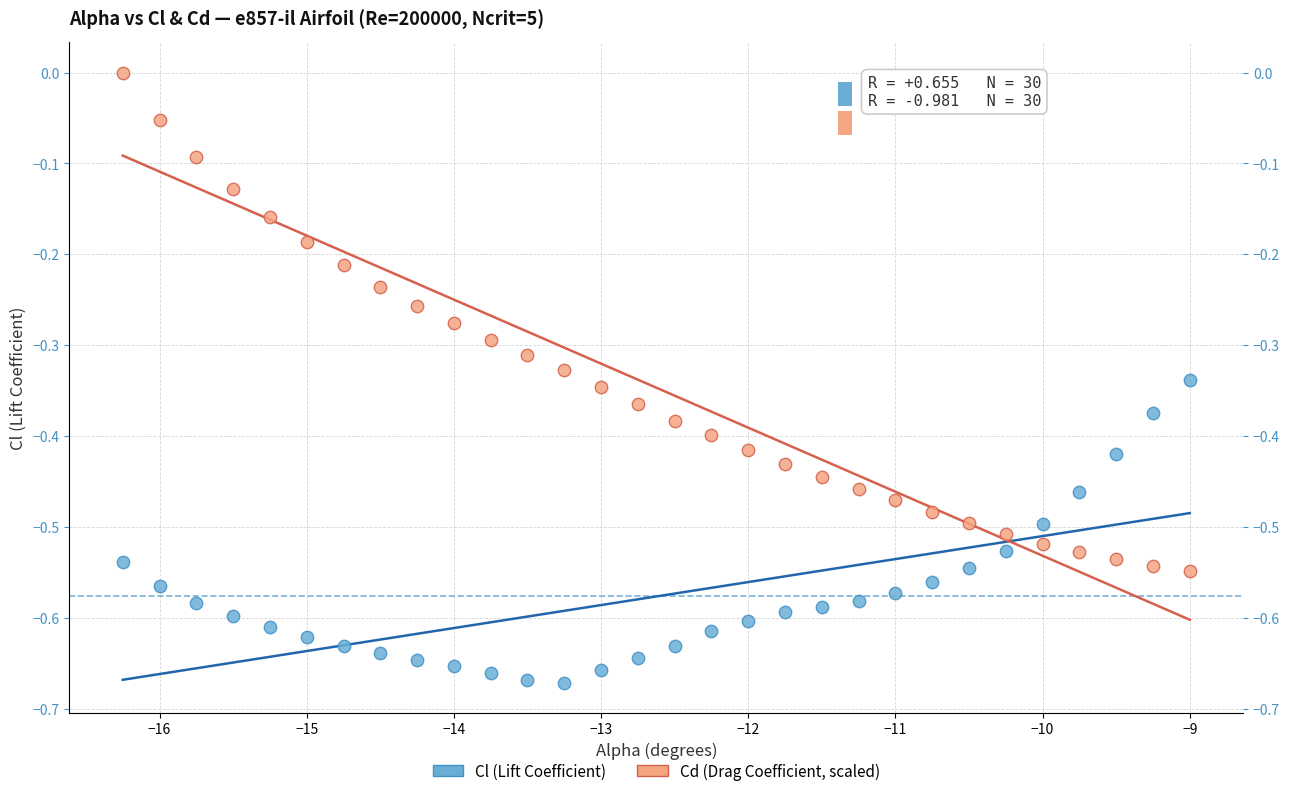

Which series contains the lowest Y value?

Cl (Lift Coefficient)